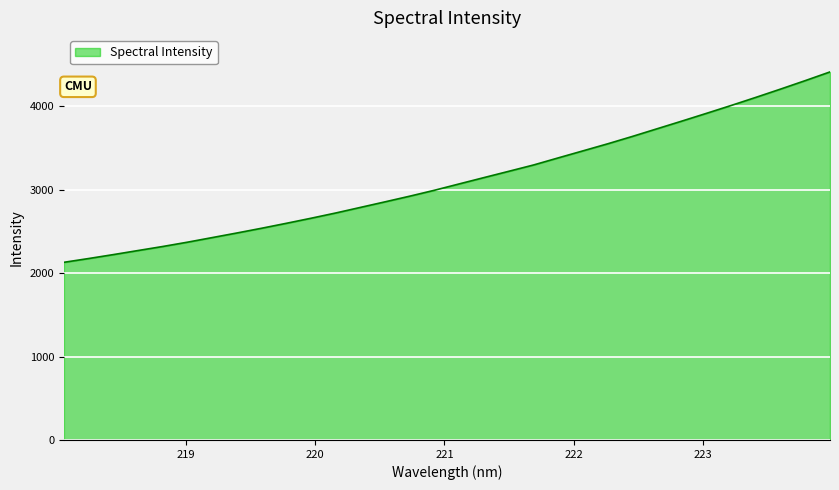

What is the maximum value shown in the chart?

4413.8